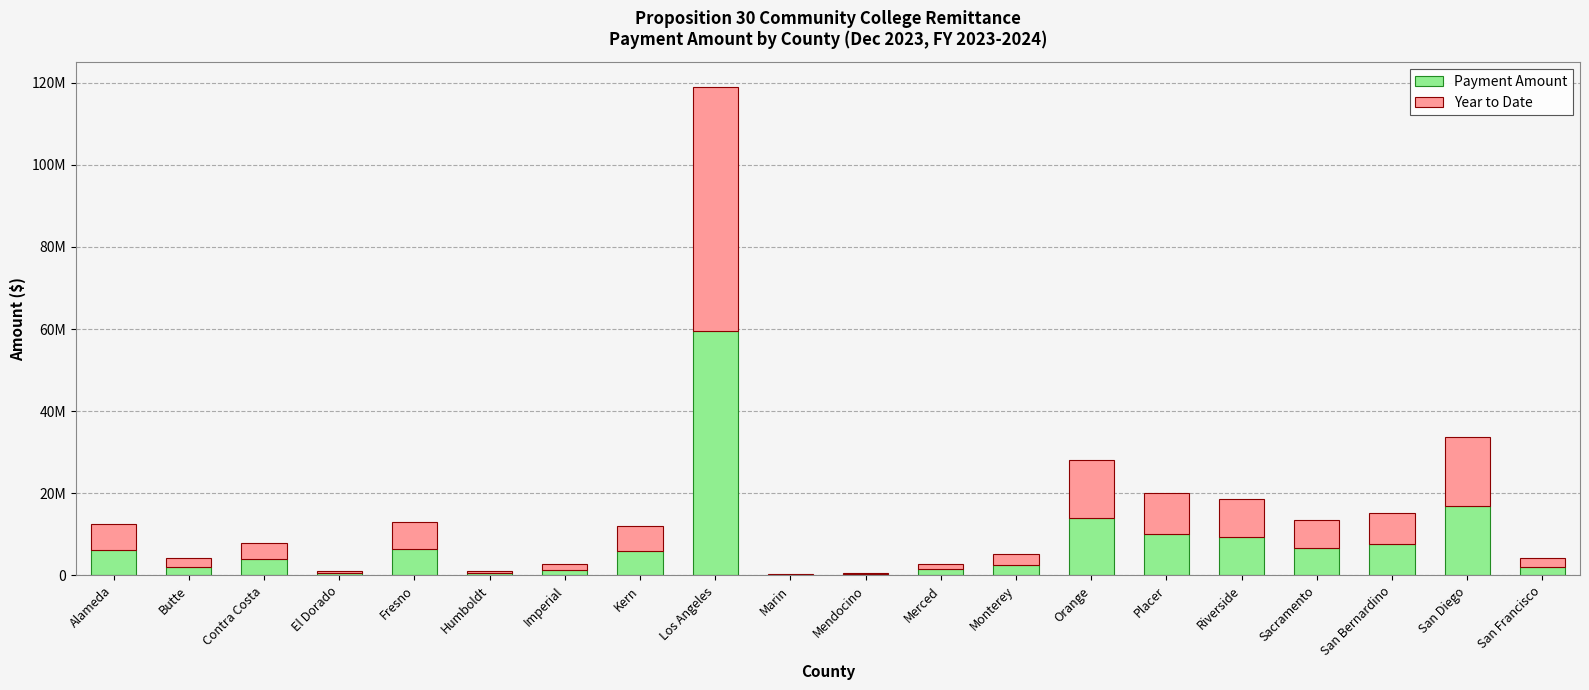

What is the label of the 15th bar from the left?

Placer